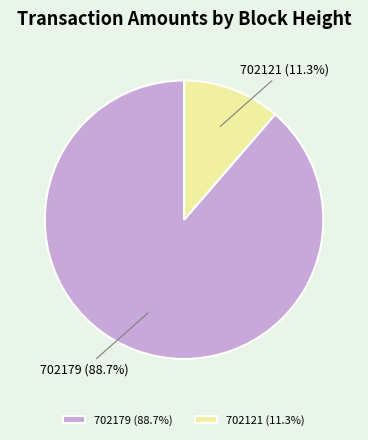

What is the ratio of the value at 702121 to the value at 702179?

0.1